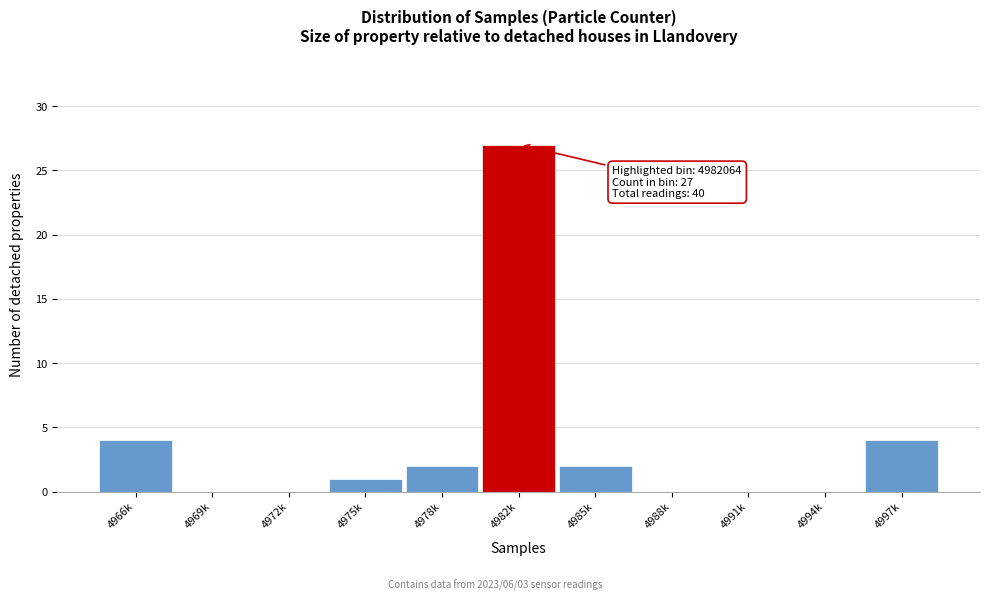

Reading left to right, extract all data points from this chart.

4966k=4	4969k=0	4972k=0	4975k=1	4978k=2	4982k=27	4985k=2	4988k=0	4991k=0	4994k=0	4997k=4